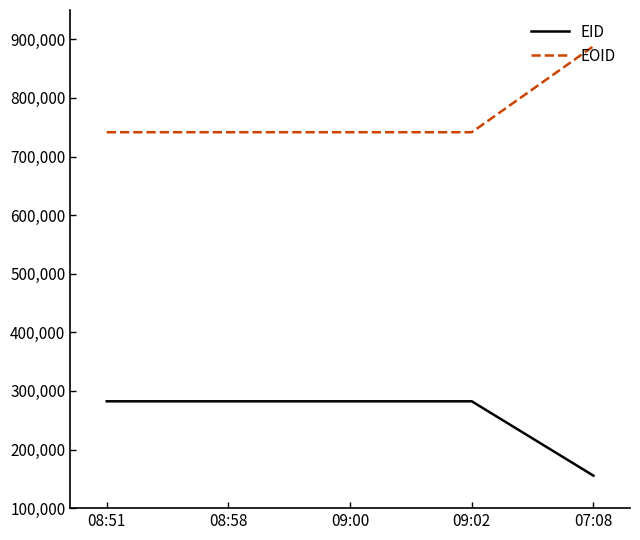

Which category has the highest value across all series?

07:08